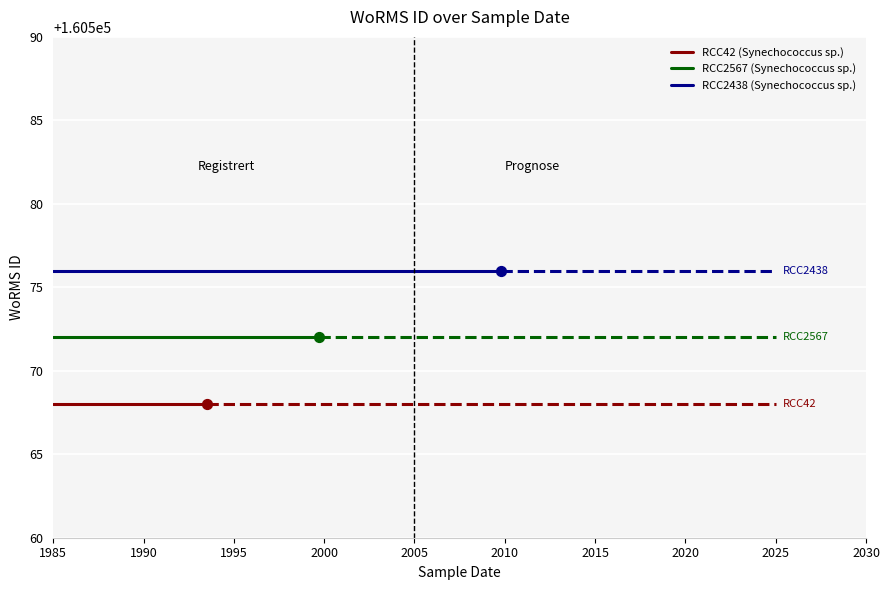

At which category is the sum across all series the highest?

1985